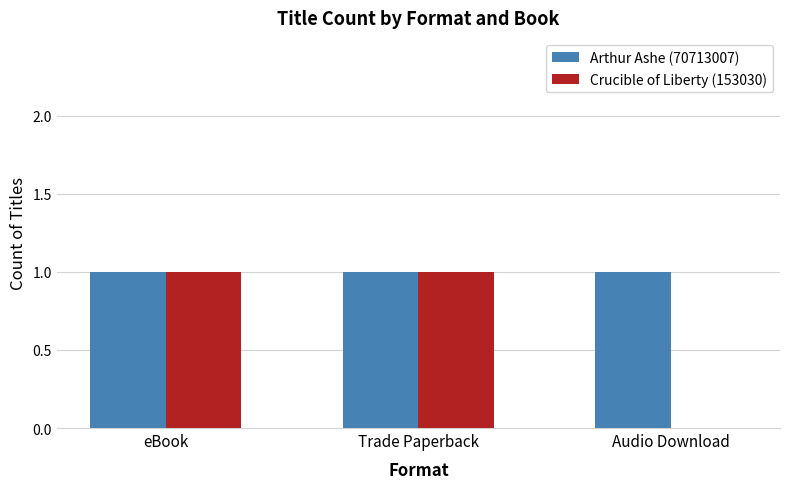

Between eBook and Audio Download, which series saw the biggest shift?

Crucible of Liberty (153030)